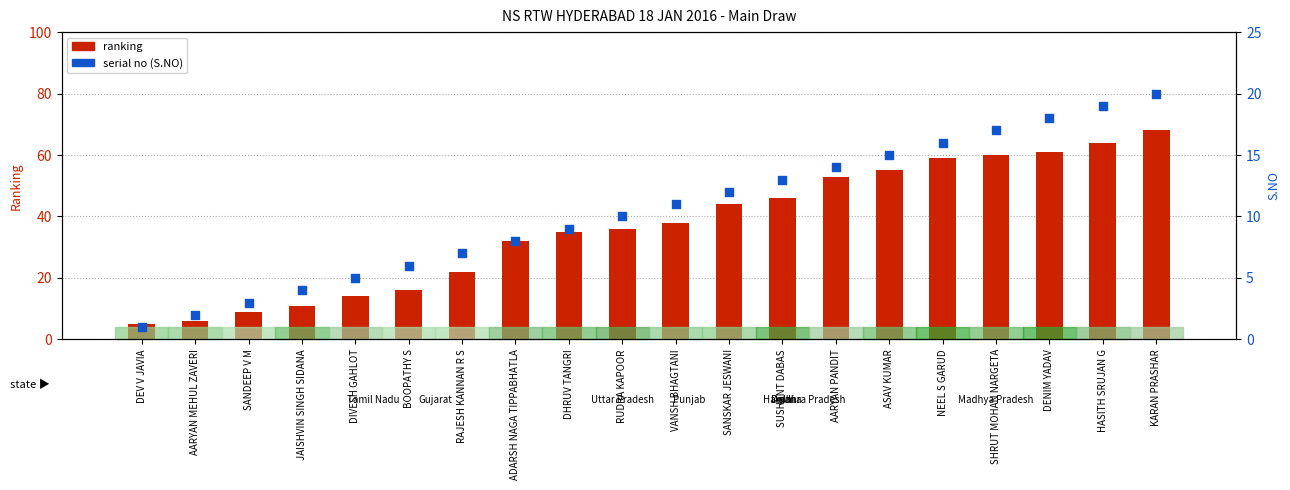

What are all the series names shown in the legend?

ranking, serial no (S.NO)